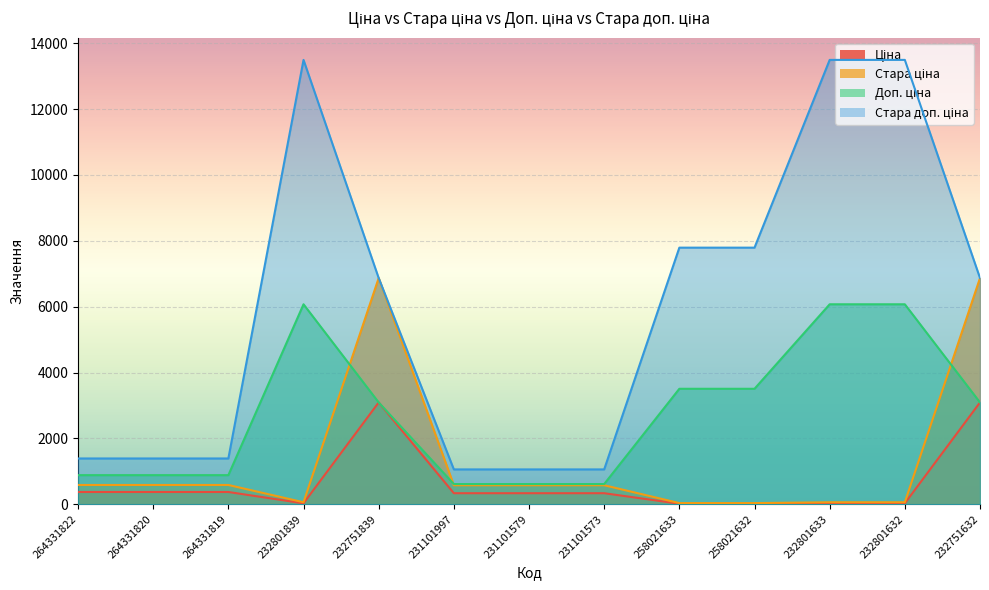

What is the difference between the maximum and minimum values in the Стара доп. ціна series?

12436.0